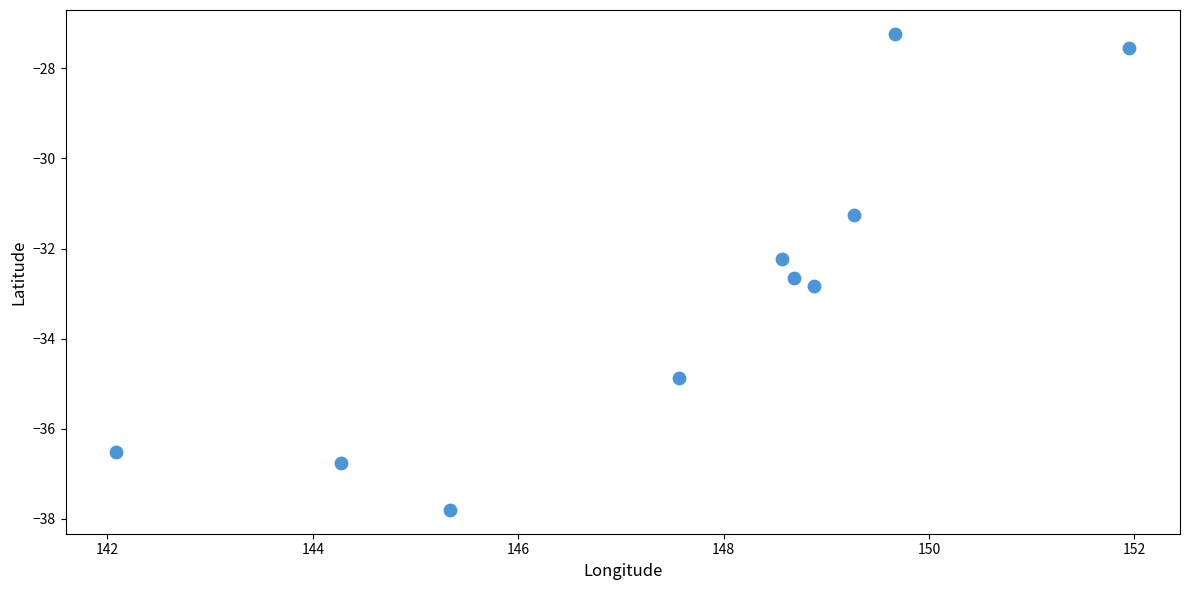

What Y value in the scatter plot is closest to -32?

-32.2